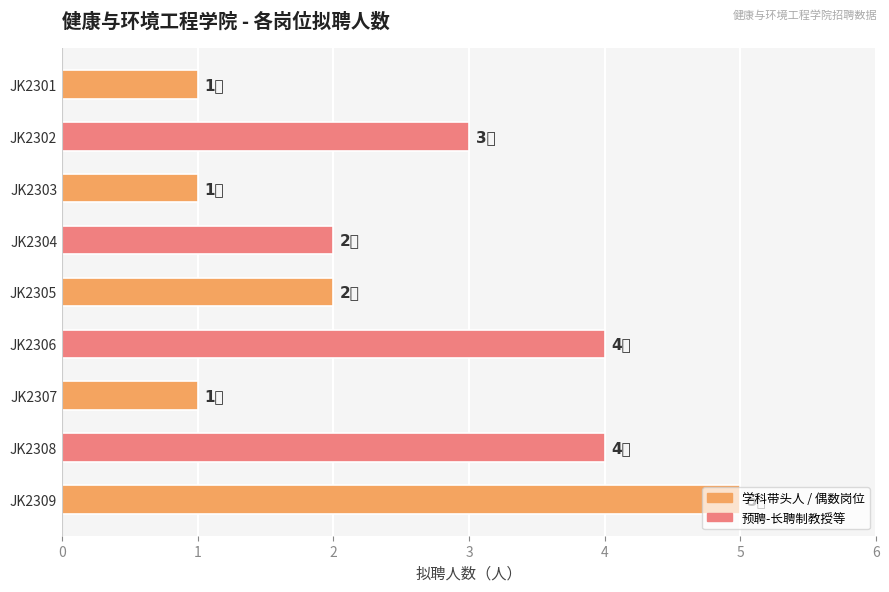

True or false: the data shows 3 at JK2302.

True